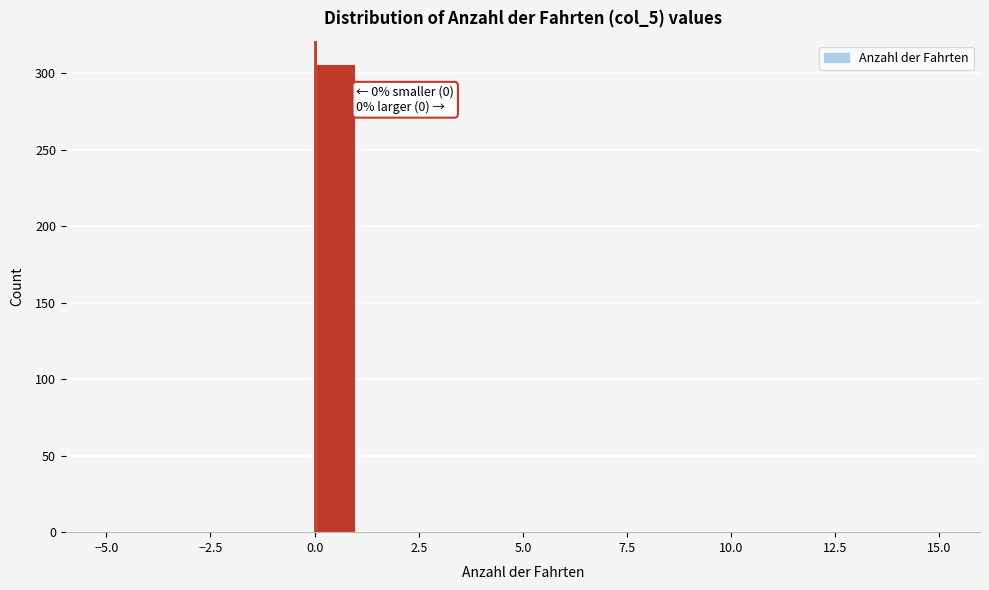

Read against the x-axis, roughly where is the centre of the tallest bar?

0.5